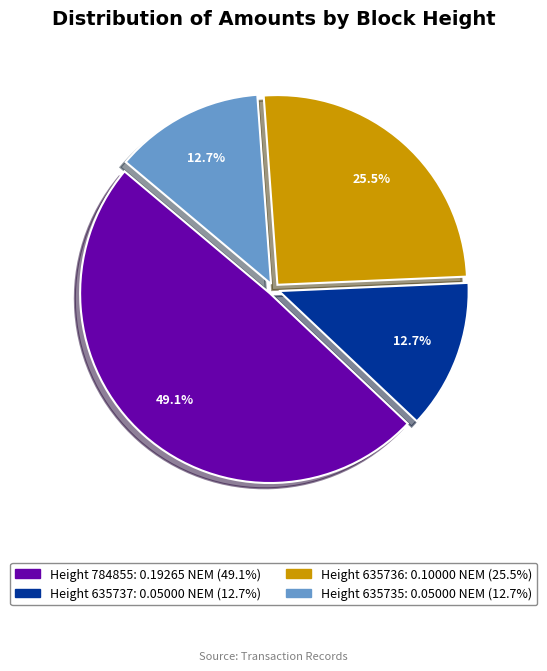

Does any single category account for the majority?

No